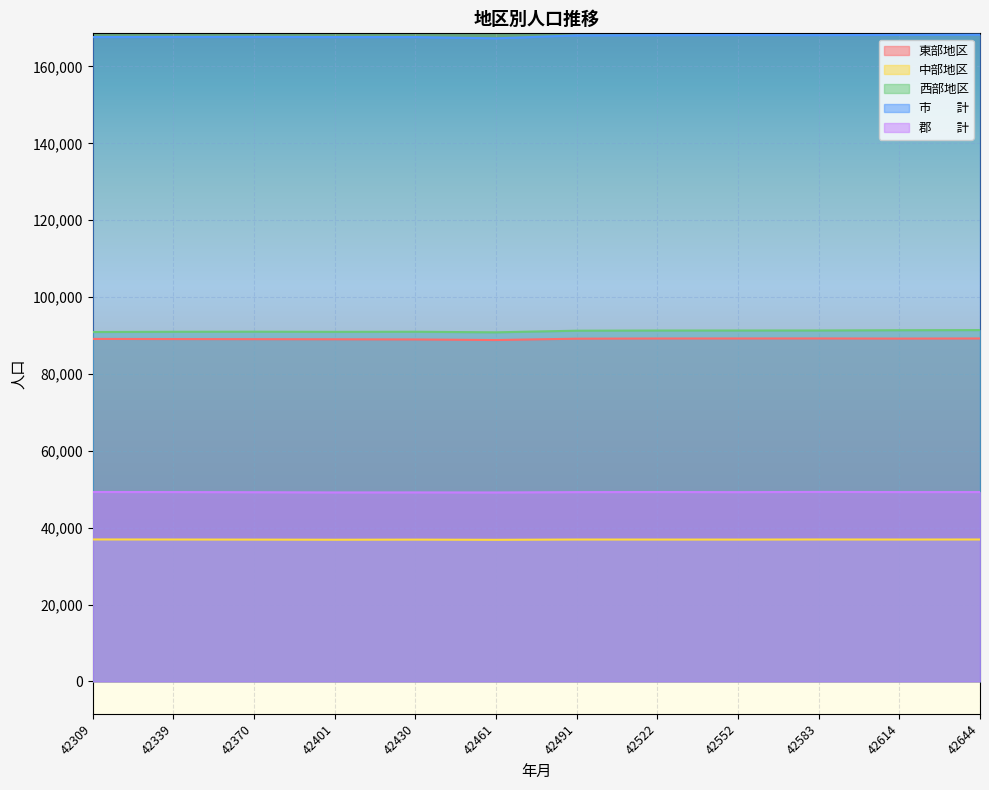

What is the maximum value shown in the chart?

168292